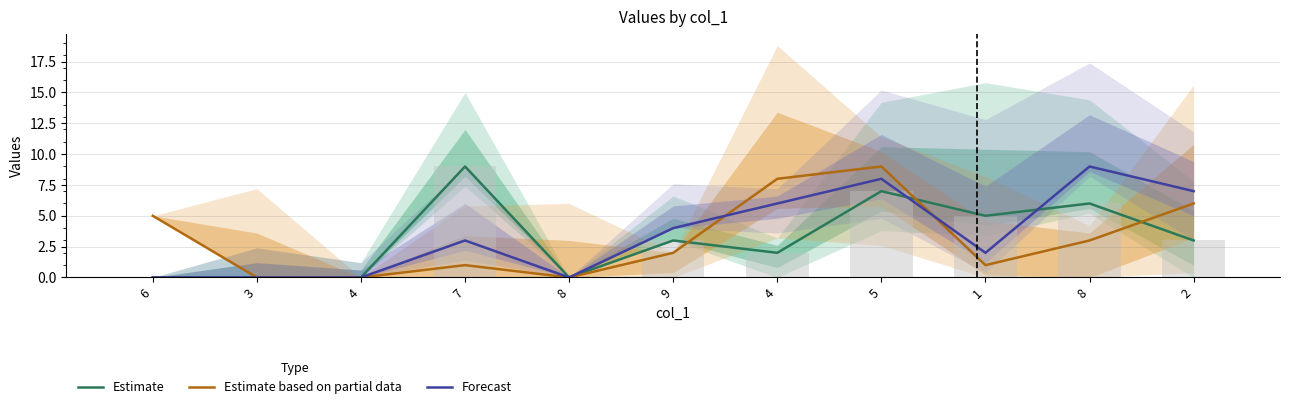

Reading left to right, extract all data points from this chart.

Estimate: 6=0	3=0	4=0	7=9	8=0	9=3	4=2	5=7	1=5	8=6	2=3
Estimate based on partial data: 6=5	3=0	4=0	7=1	8=0	9=2	4=8	5=9	1=1	8=3	2=6
Forecast: 6=0	3=0	4=0	7=3	8=0	9=4	4=6	5=8	1=2	8=9	2=7